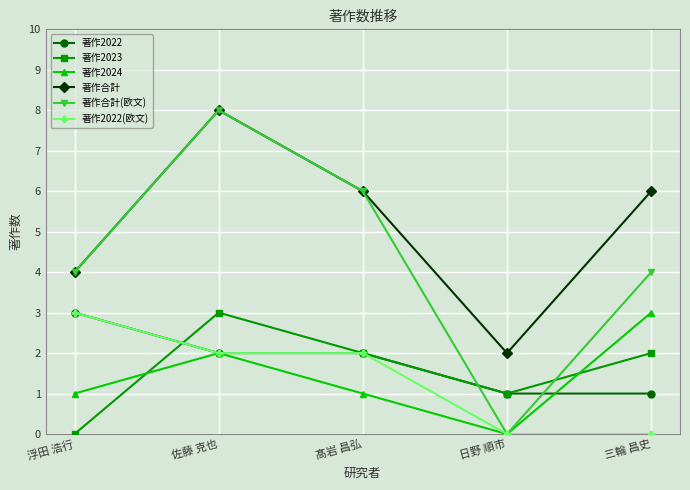

What value does the 著作合計 series have at 佐藤 克也?

8